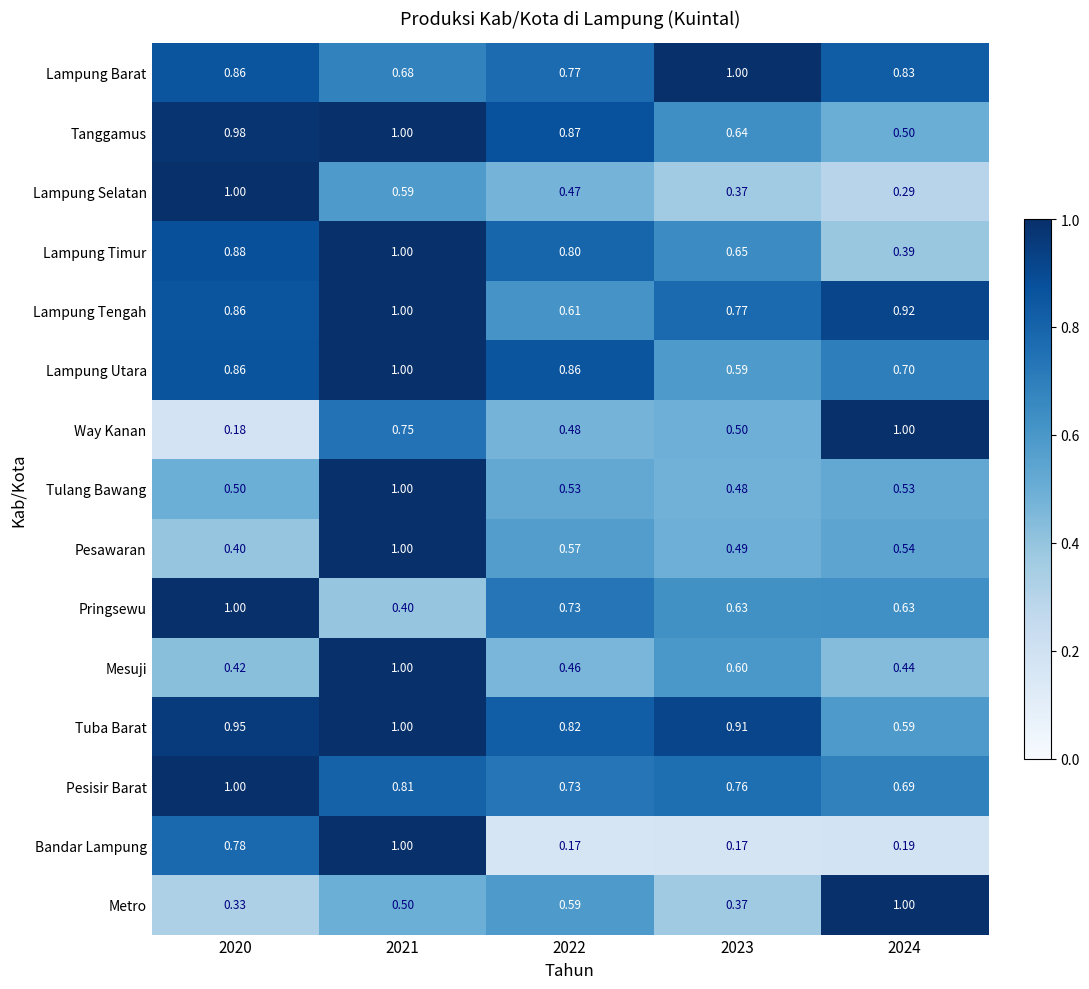

Which series has the largest total across all categories?

Tuba Barat